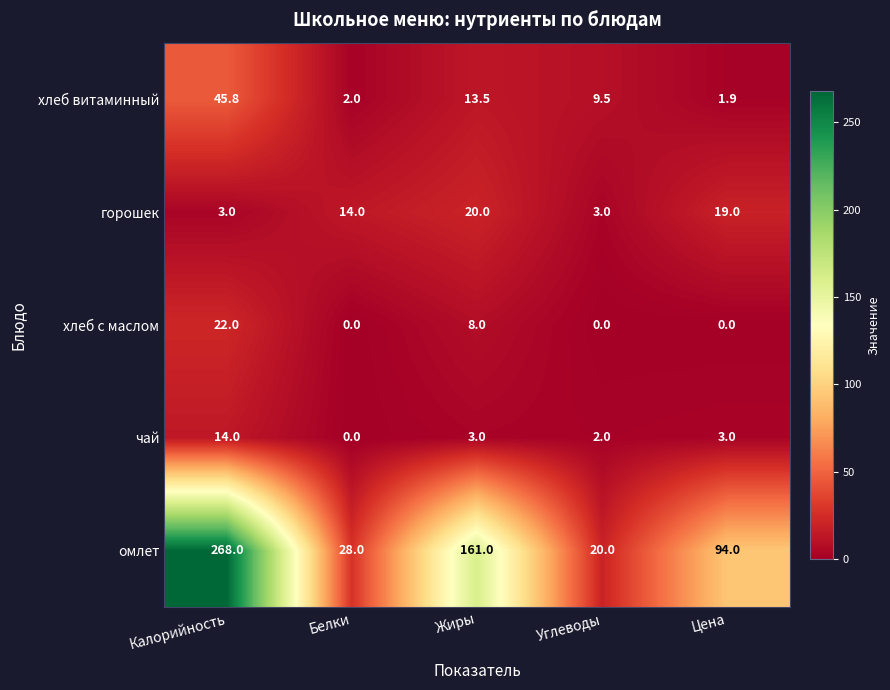

Which category has the highest value across all series?

Калорийность